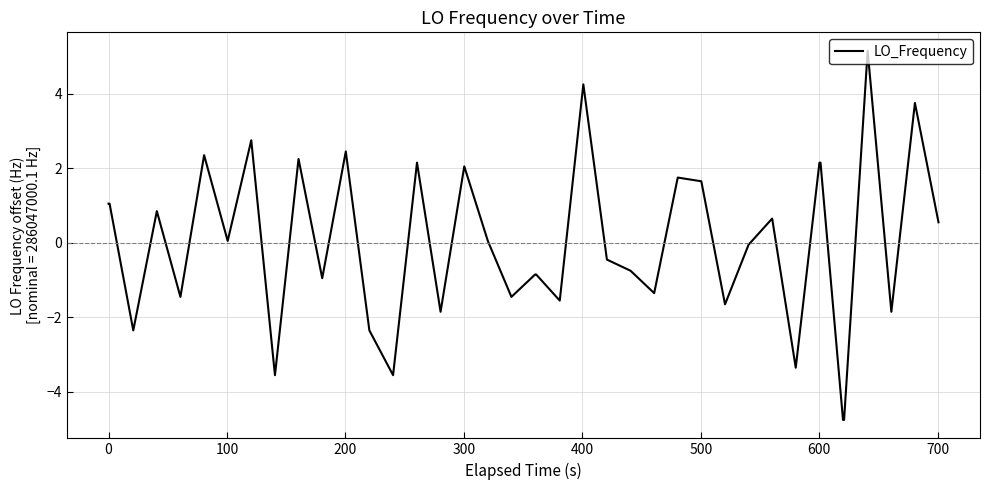

What is the greatest value displayed?

5.1